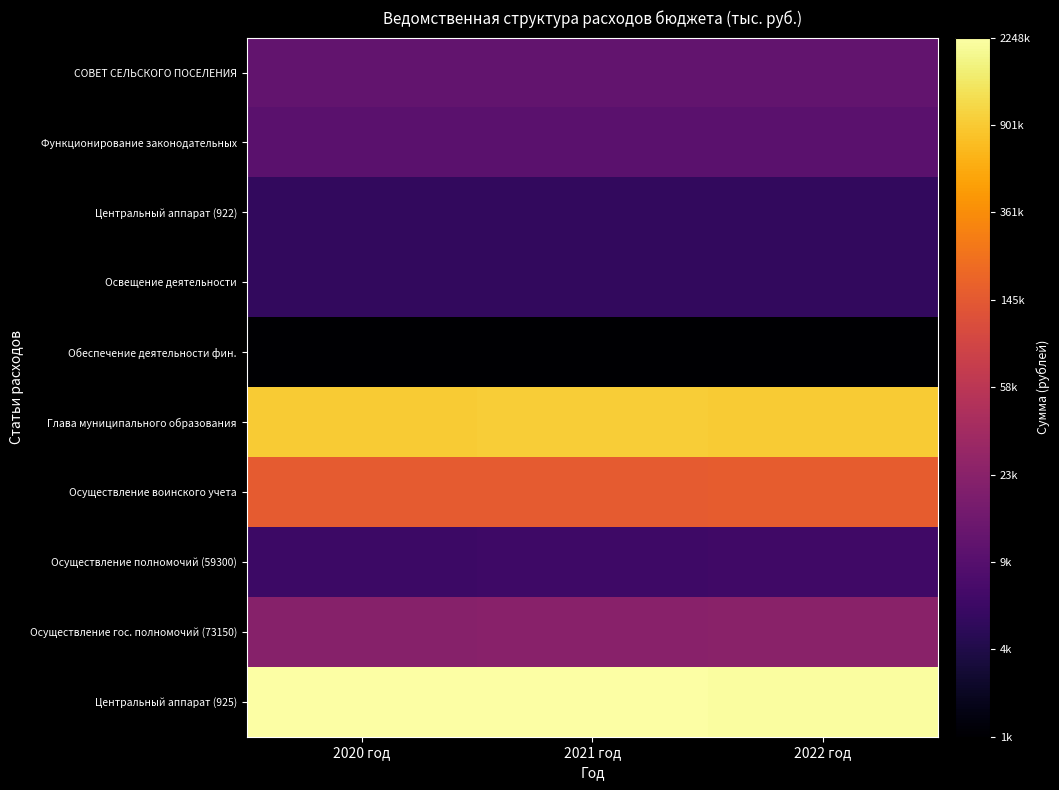

At which category is the sum across all series the highest?

2022 год